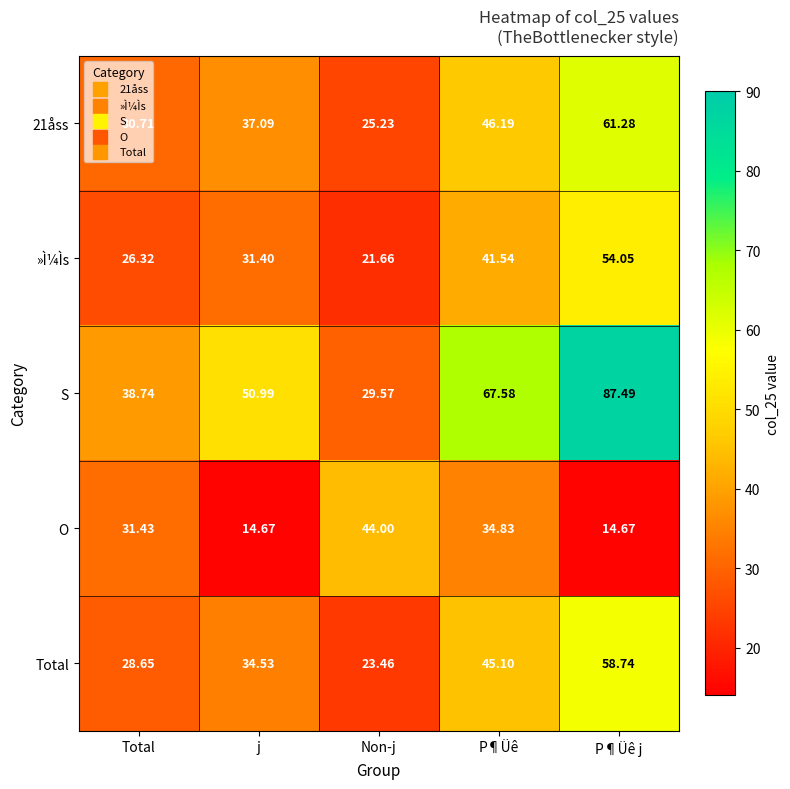

At which category is the sum across all series the highest?

P¶Üê j